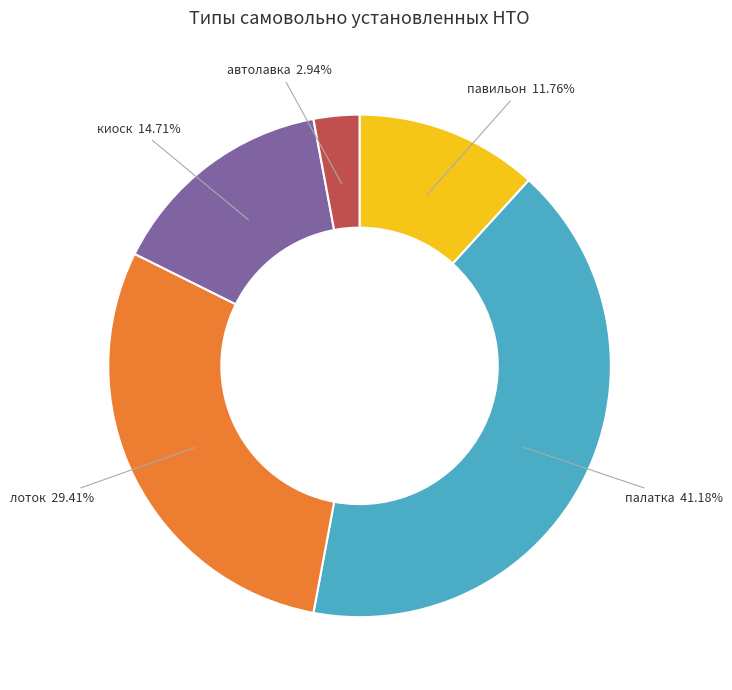

How much of the chart is everything except лоток?

70.6%